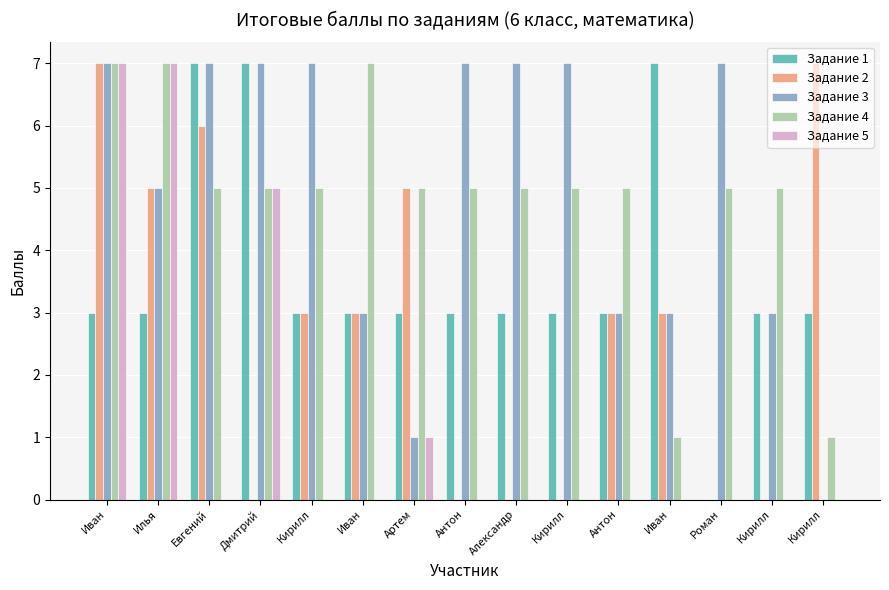

How many categories are shown in the chart?

15